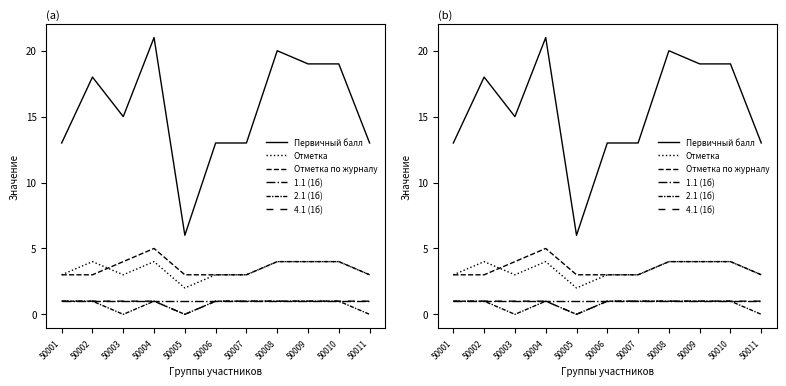

The 2.1 (1б) series shows 0 at 50003. True or false?

False